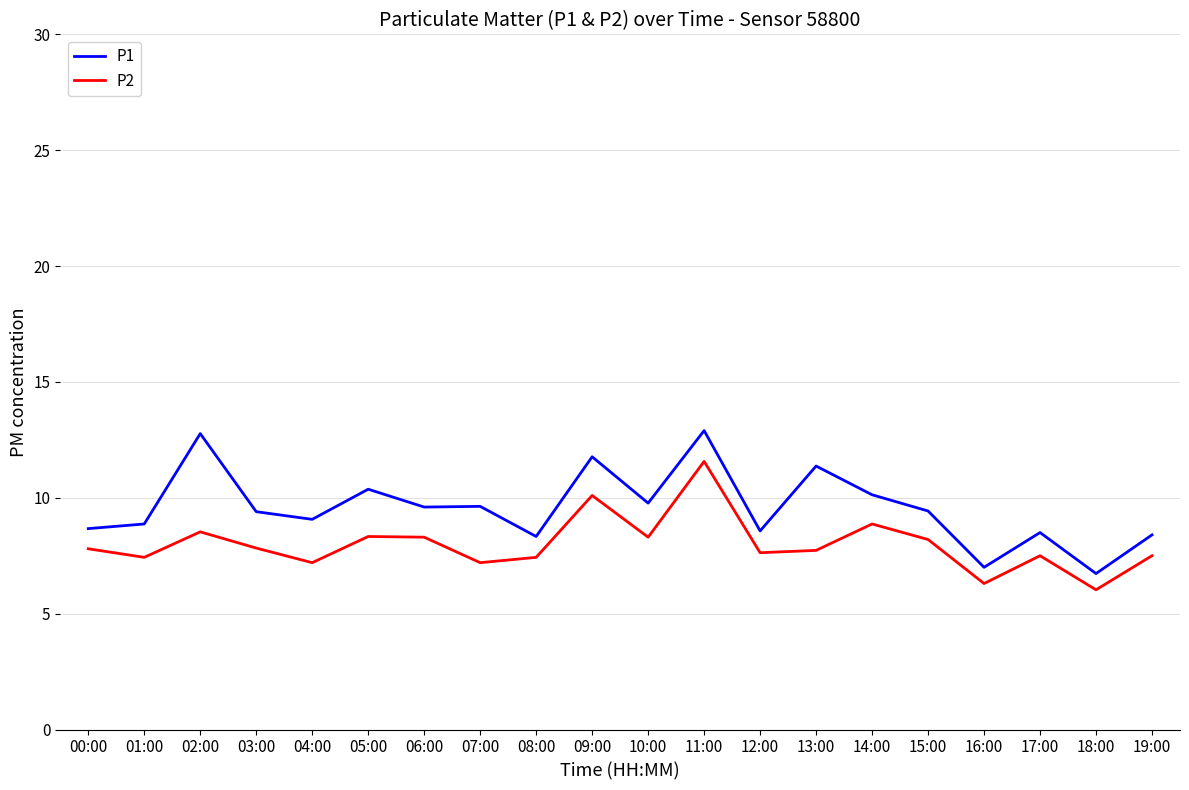

What is the sum of the P2 values at 01:00 and 16:00?

13.7